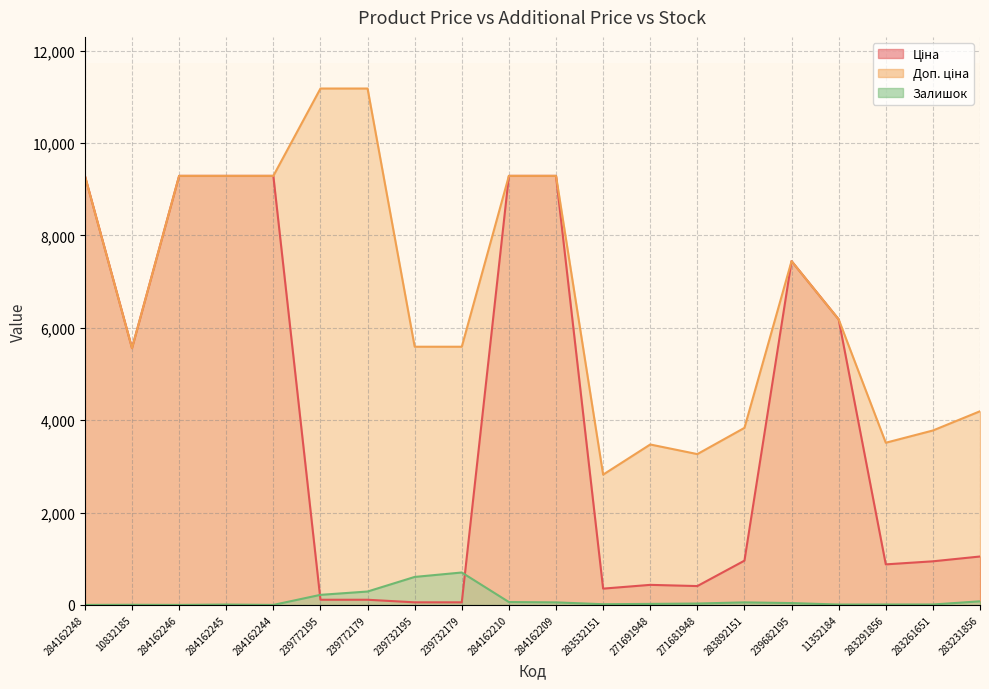

Which series has the largest total across all categories?

Доп. ціна